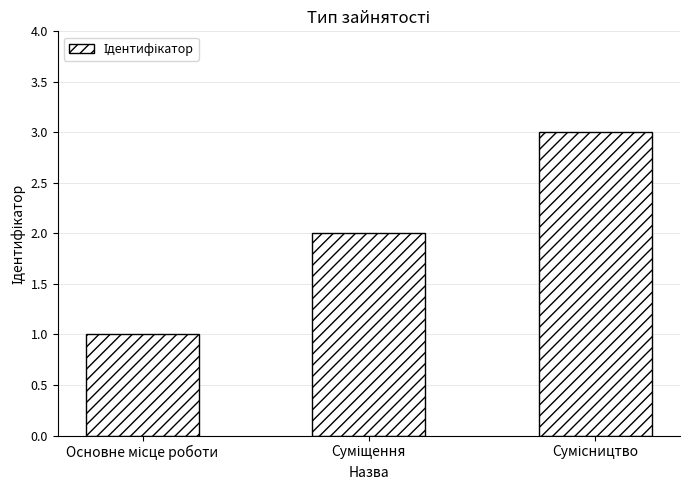

Does the chart contain any negative values?

No